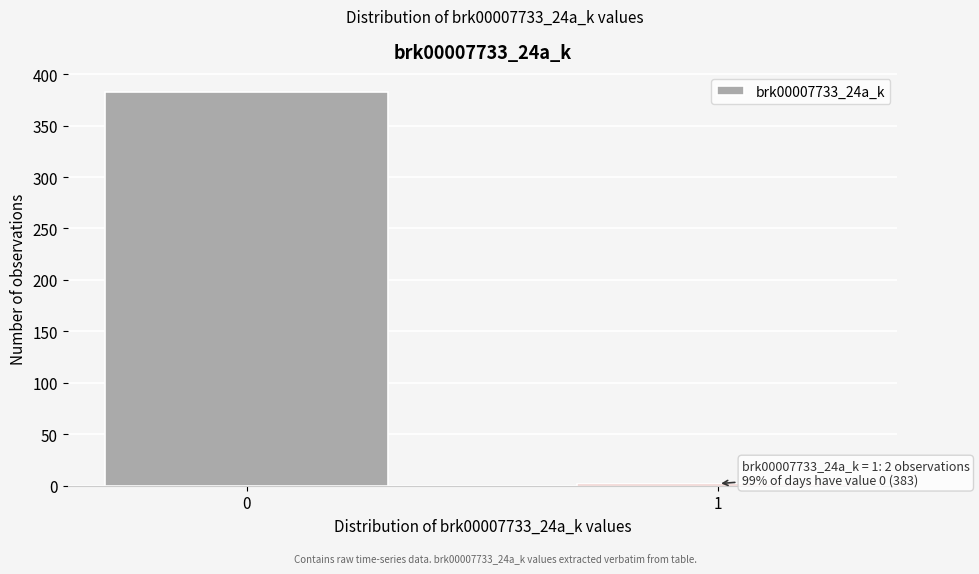

Reading left to right, list all the values displayed in this chart.

383	2